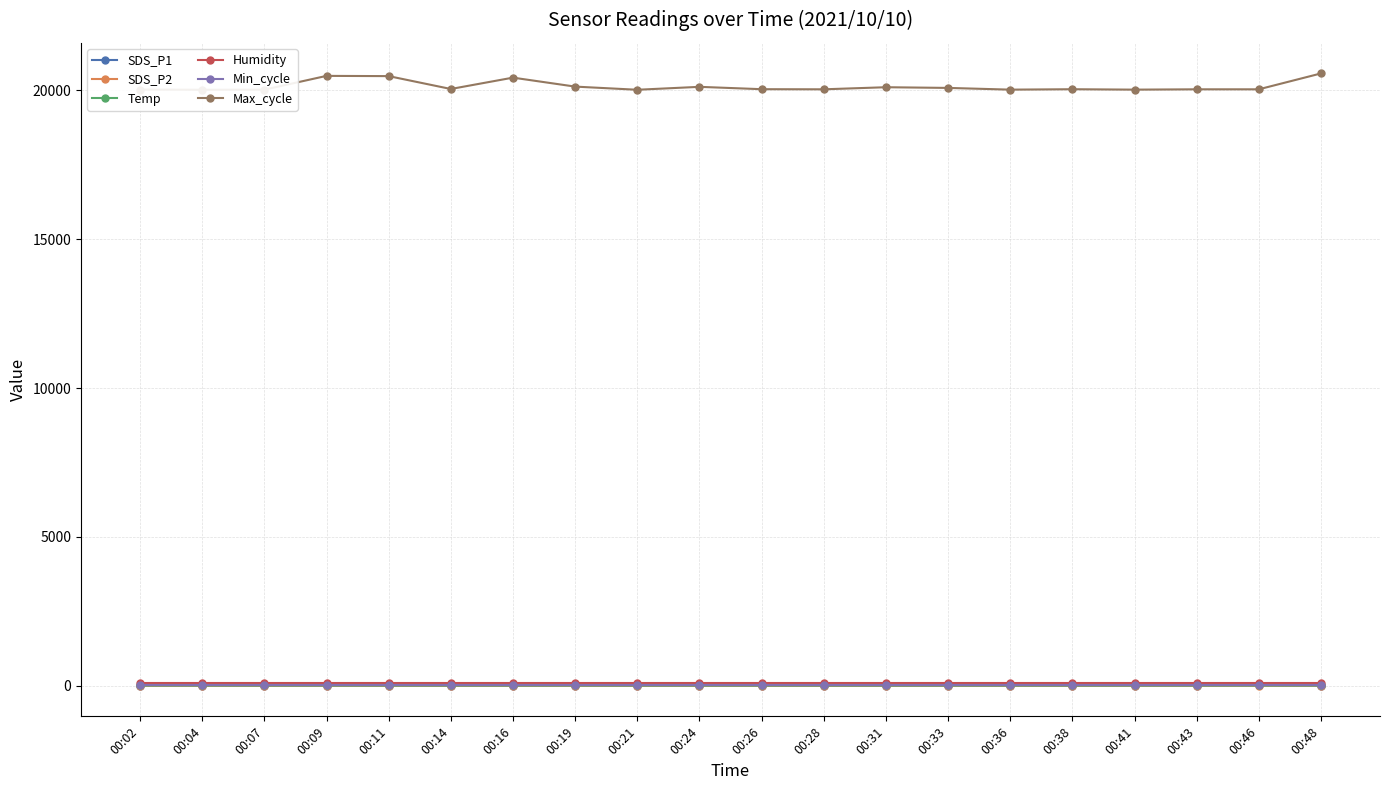

Which series has the largest total across all categories?

Max_cycle